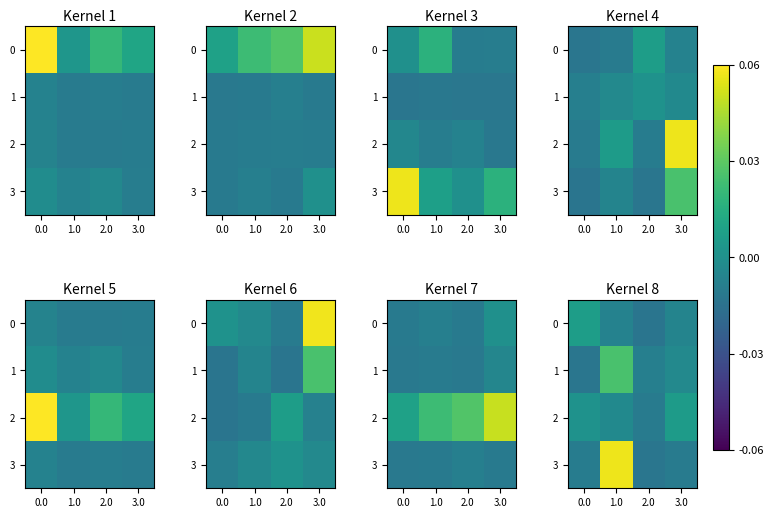

At which label is row_1 closest to 0?

3.0